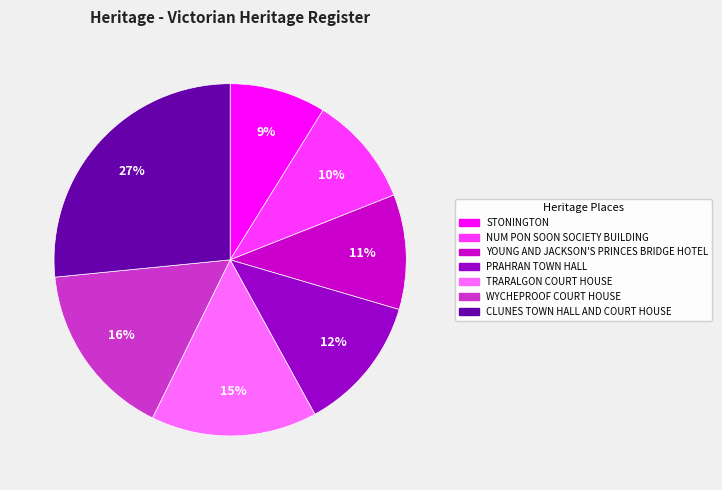

Is it true that PRAHRAN TOWN HALL is 19% of the pie?

False